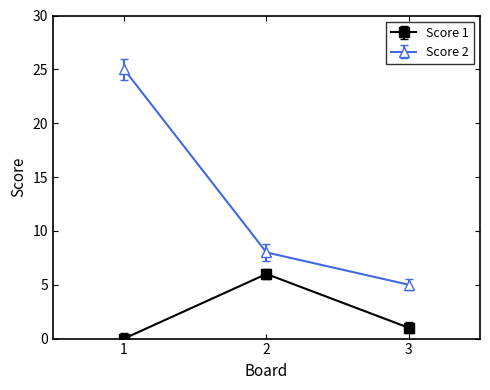

The Score 1 series shows 1 at 3. True or false?

True